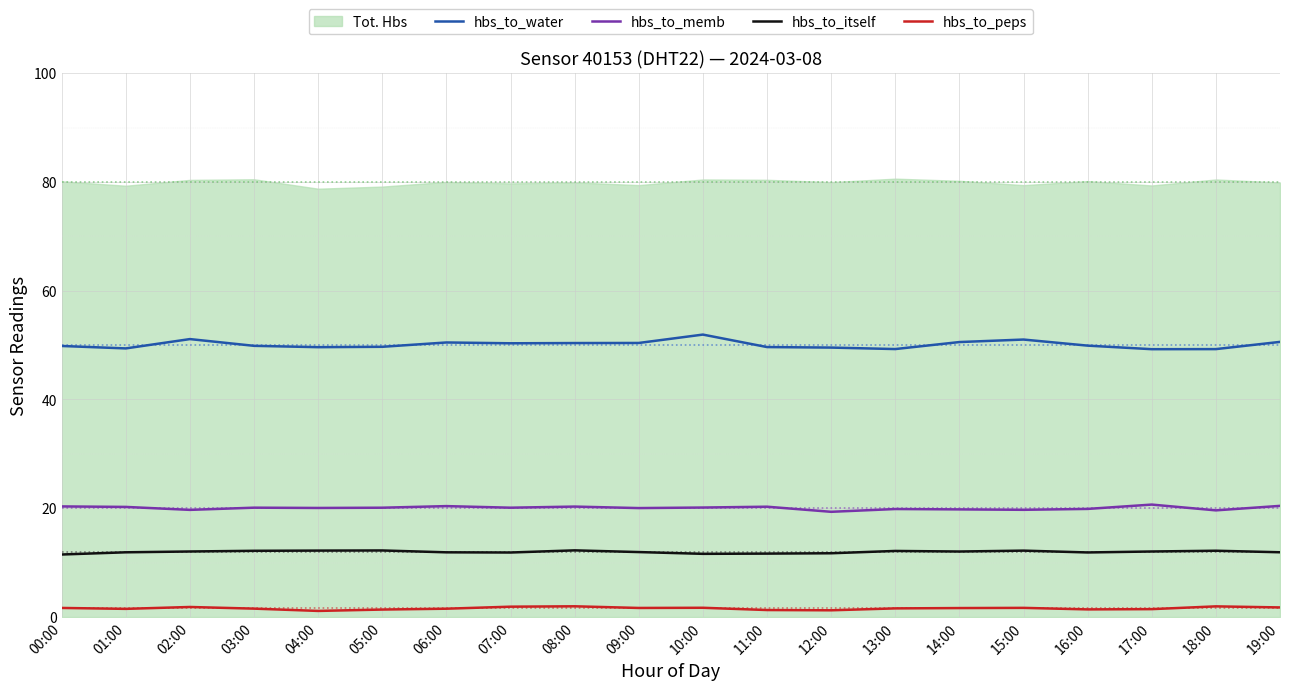

What is the label of the 18th point from the right?

02:00